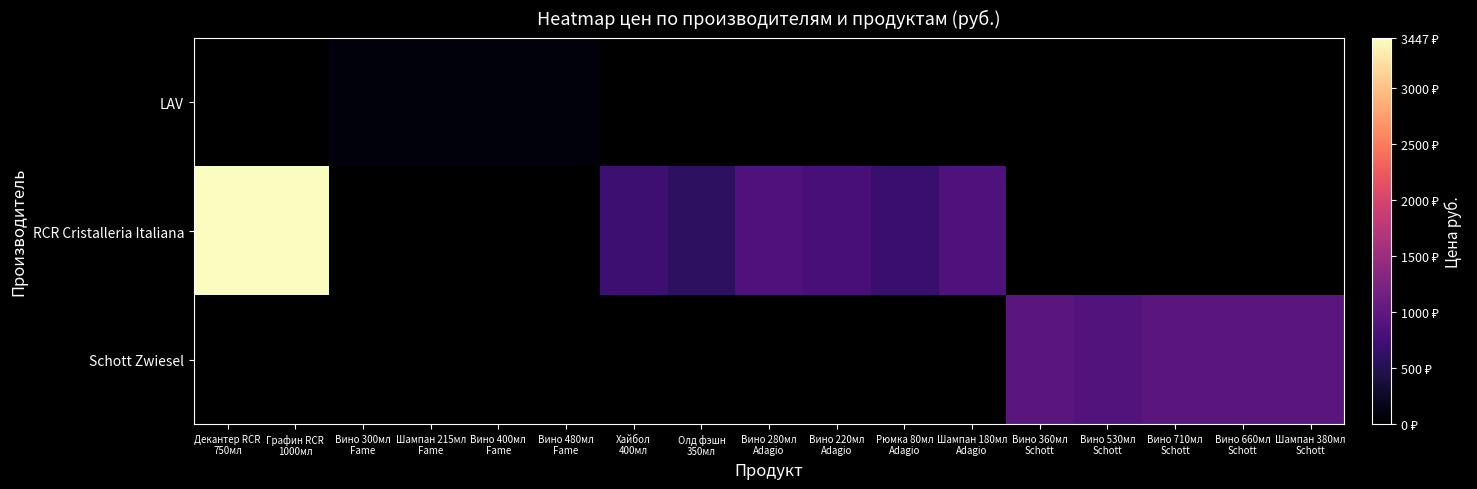

How many distinct data groups are displayed?

3